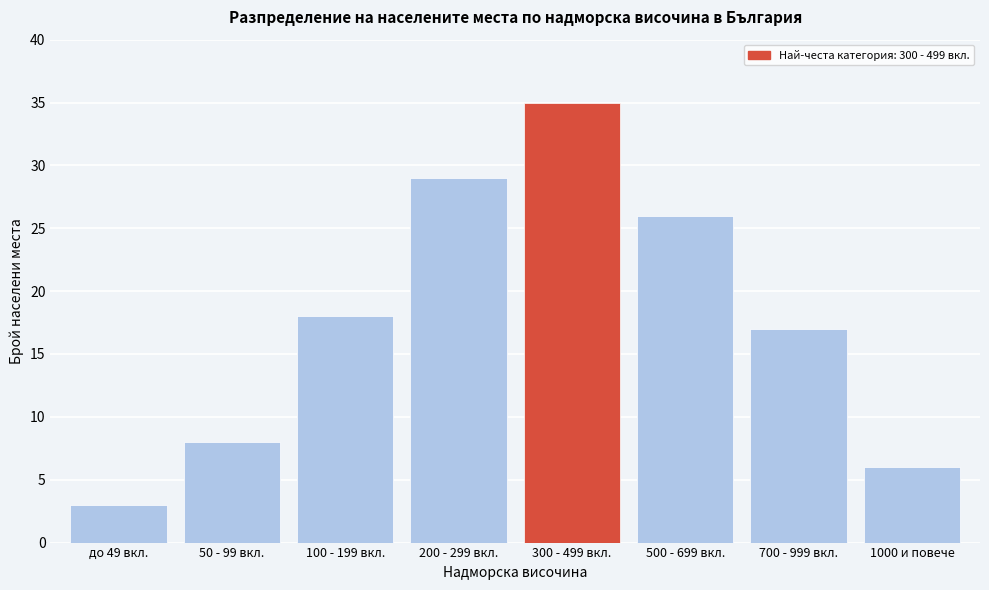

Reading left to right, what are all the values shown in this chart?

до 49 вкл.=3	50 - 99 вкл.=8	100 - 199 вкл.=18	200 - 299 вкл.=29	300 - 499 вкл.=35	500 - 699 вкл.=26	700 - 999 вкл.=17	1000 и повече=6